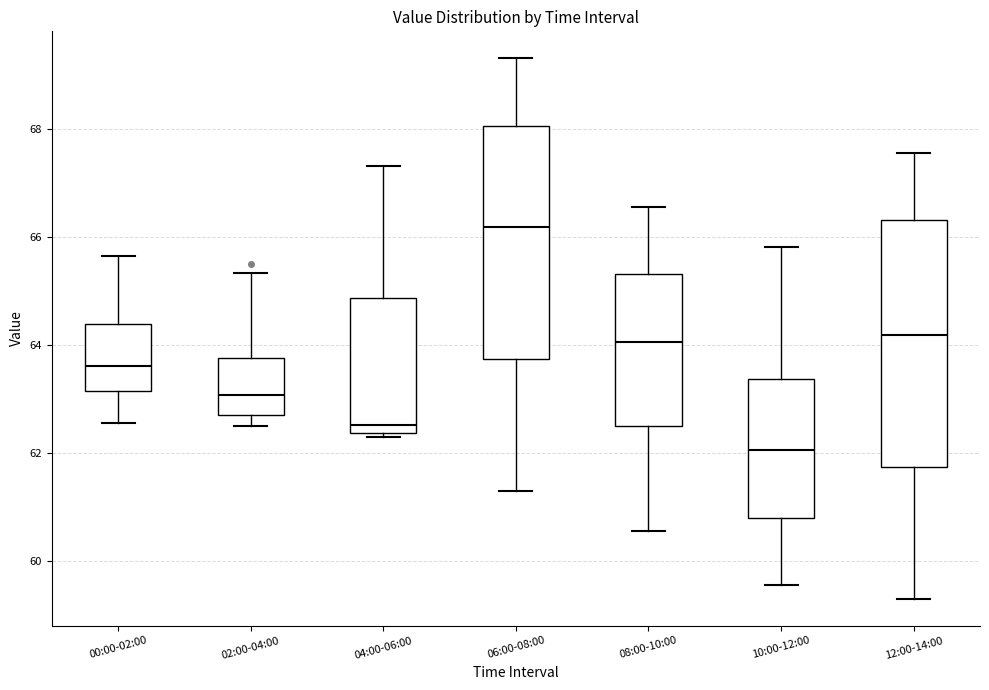

Which box is the tallest, from its lower edge to its upper edge?

12:00-14:00